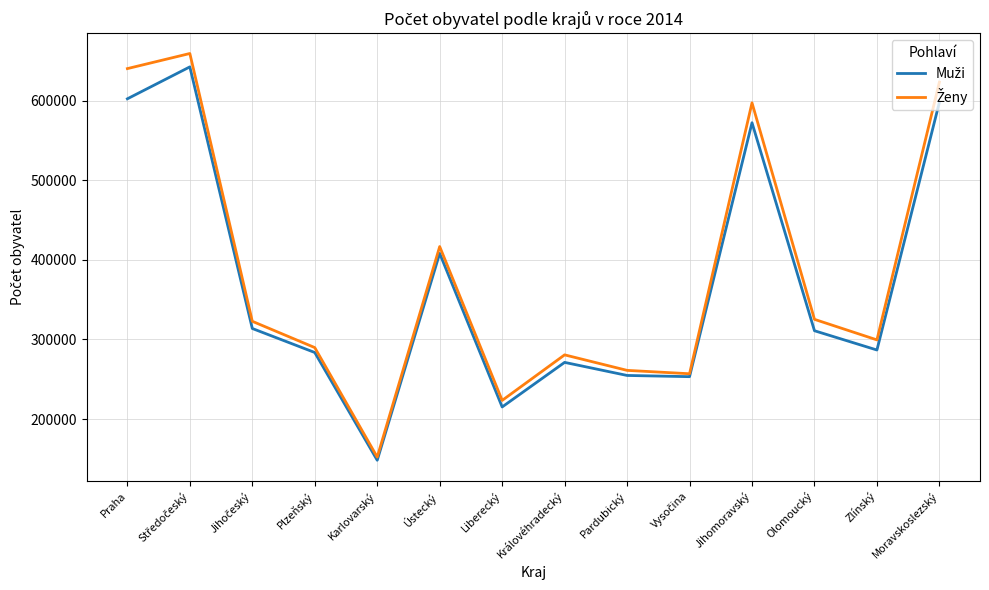

What is the smallest value displayed?

148169